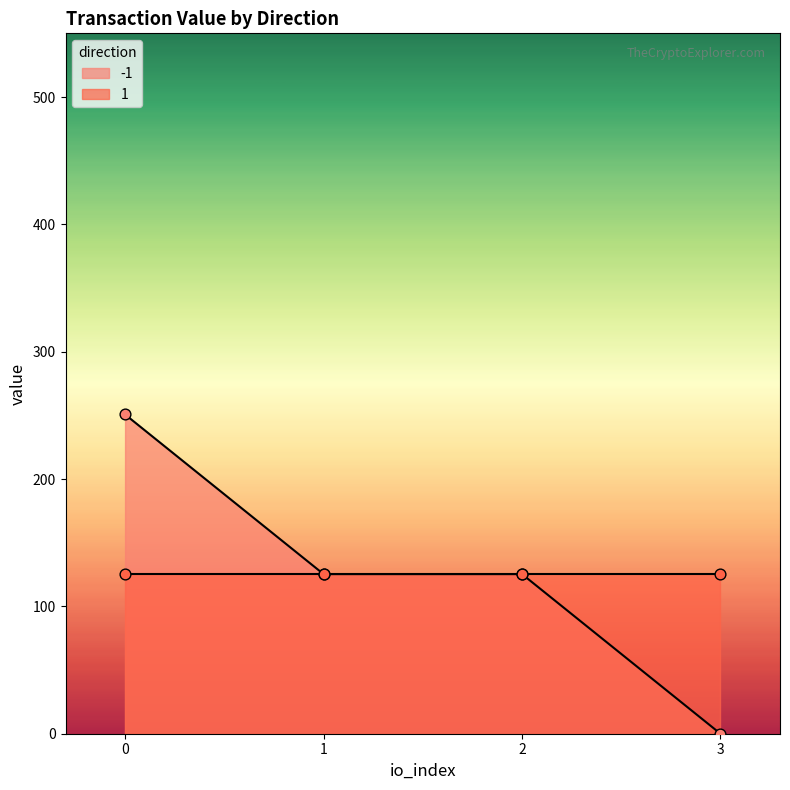

Is the value of io_index at 1 greater than the value of value at 1?

No